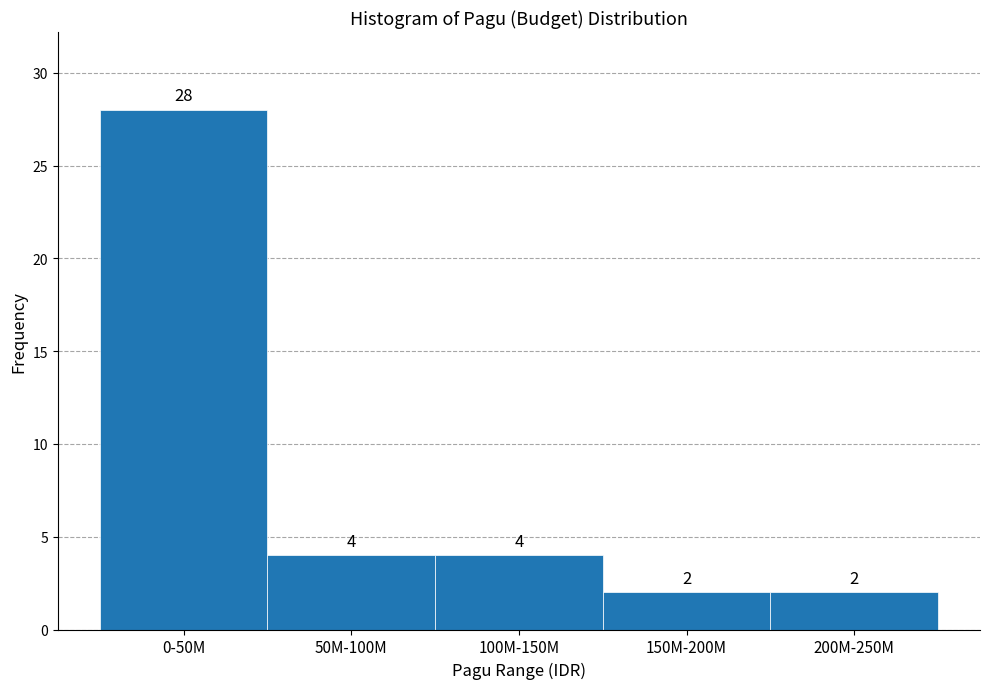

Reading left to right, extract all data points from this chart.

0-50M=28	50M-100M=4	100M-150M=4	150M-200M=2	200M-250M=2